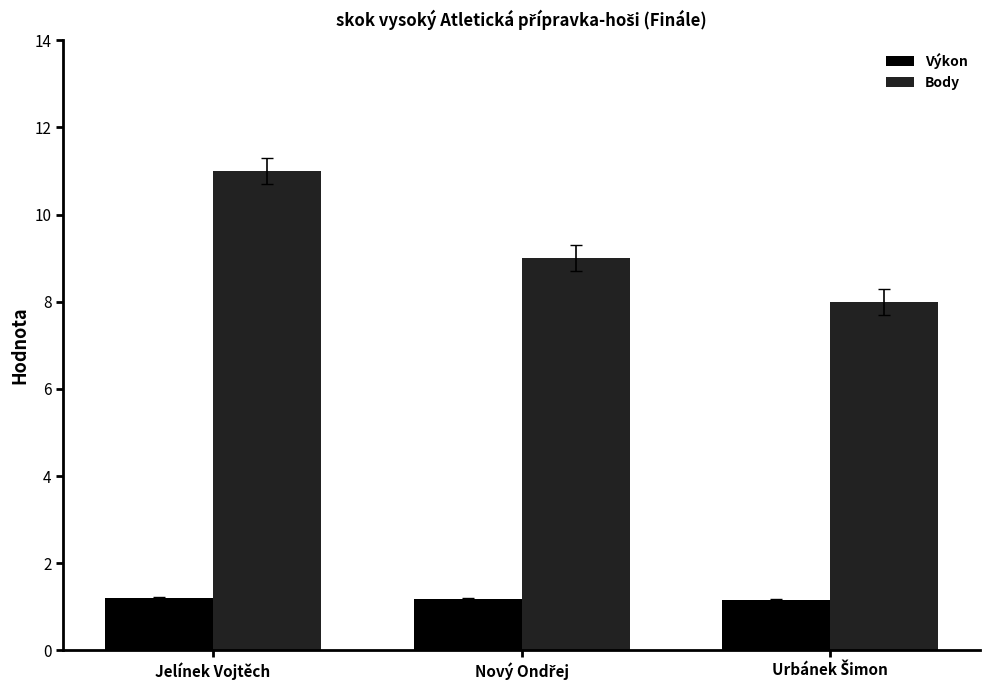

What is the highest value of the Výkon series?

1.2